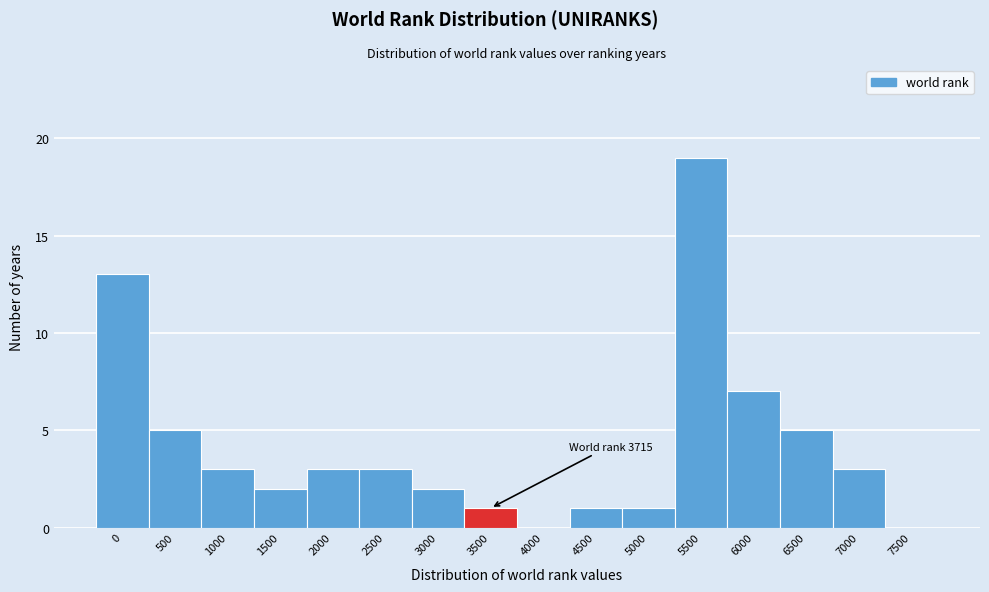

Reading left to right, list all the values displayed in this chart.

0=13	500=5	1000=3	1500=2	2000=3	2500=3	3000=2	3500=1	4000=0	4500=1	5000=1	5500=19	6000=7	6500=5	7000=3	7500=0